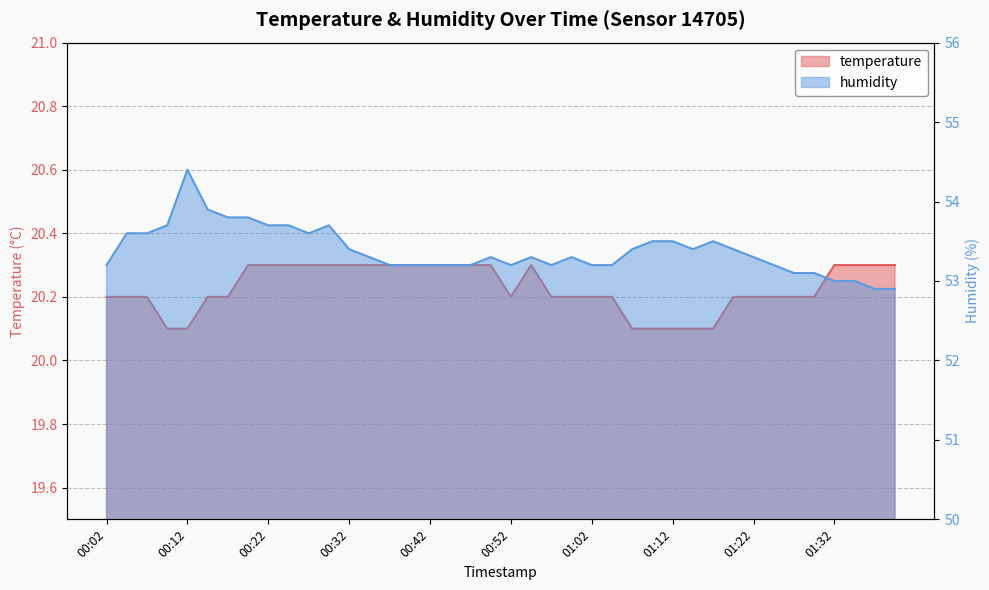

What is the sum of all temperature values?

809.1